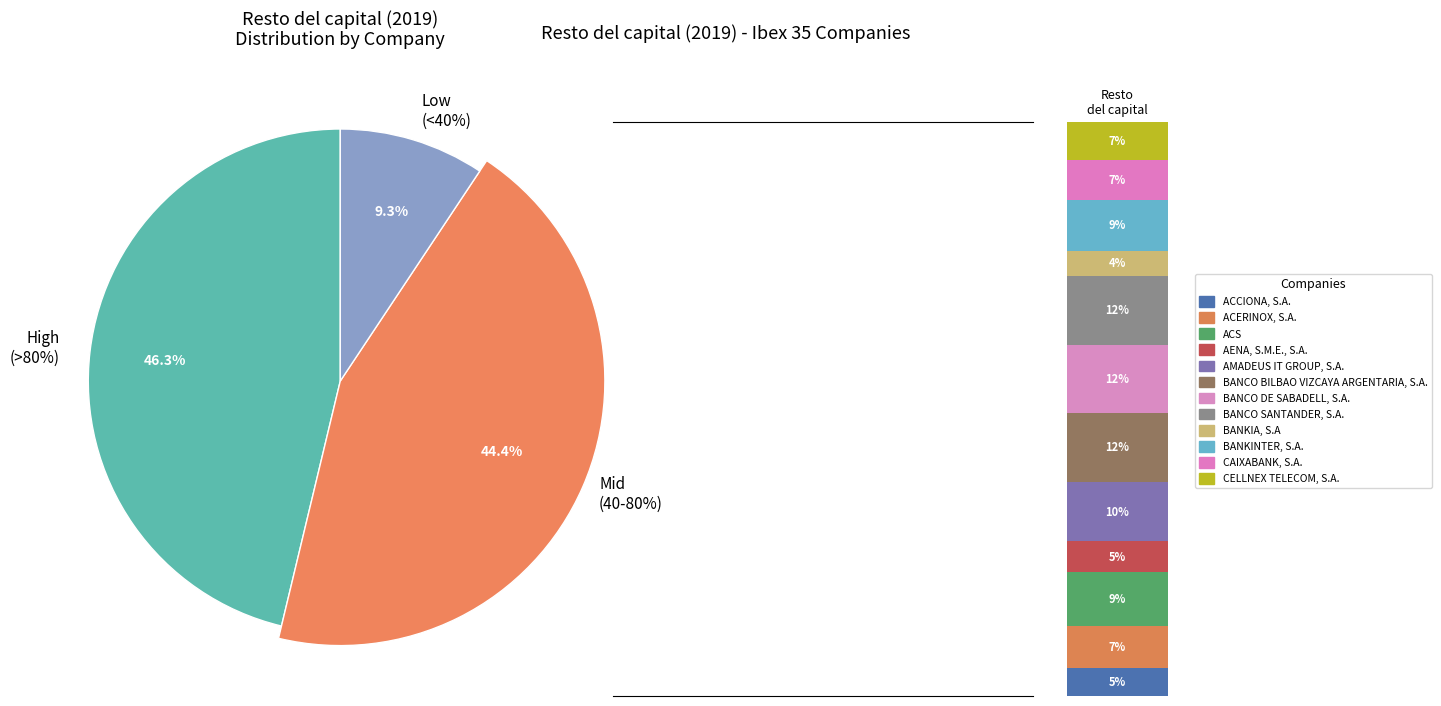

To the nearest percent, what is the difference between the BANCO SANTANDER, S.A. and ACCIONA, S.A. slice percentages?

7%